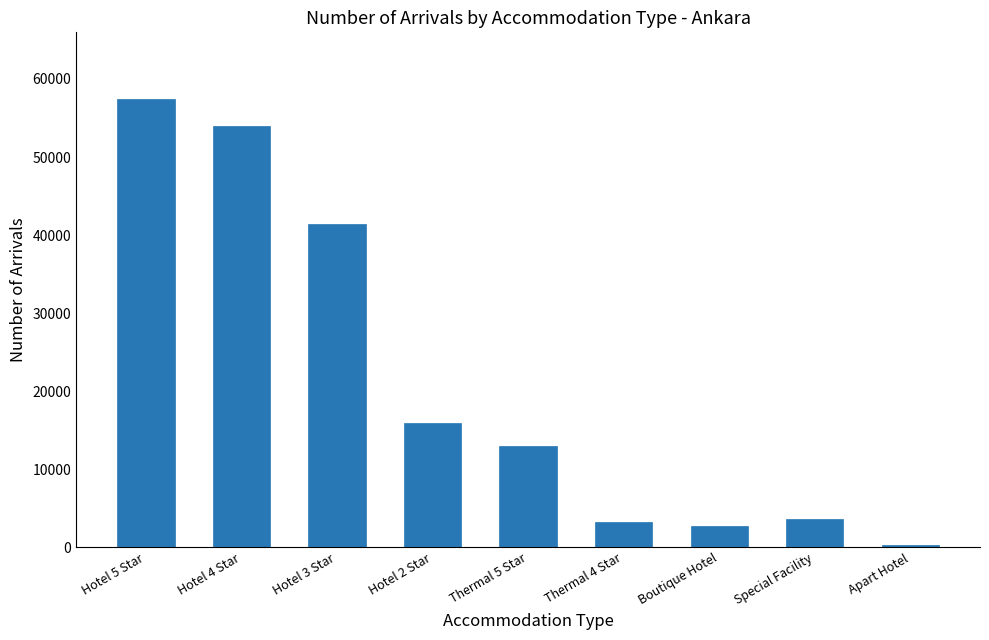

The value at Hotel 5 Star is 57373. True or false?

True